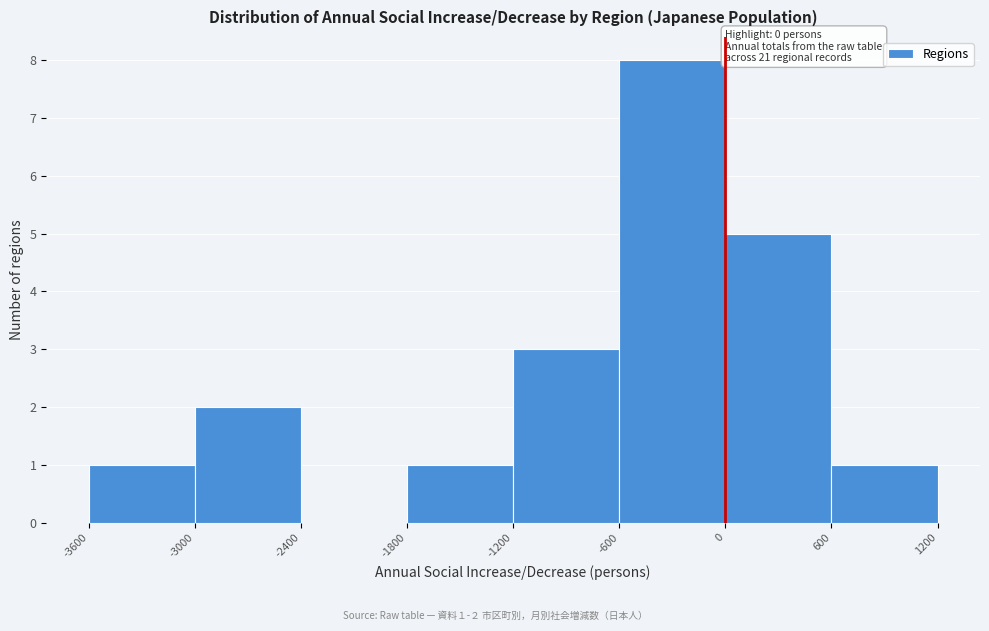

Over which range of the x-axis is the bar tallest?

-600 to 0